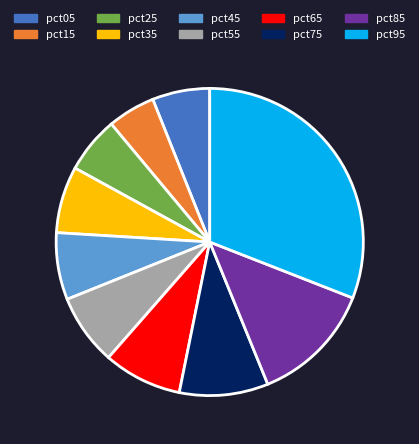

The pct15 slice represents 5% of the pie. True or false?

True